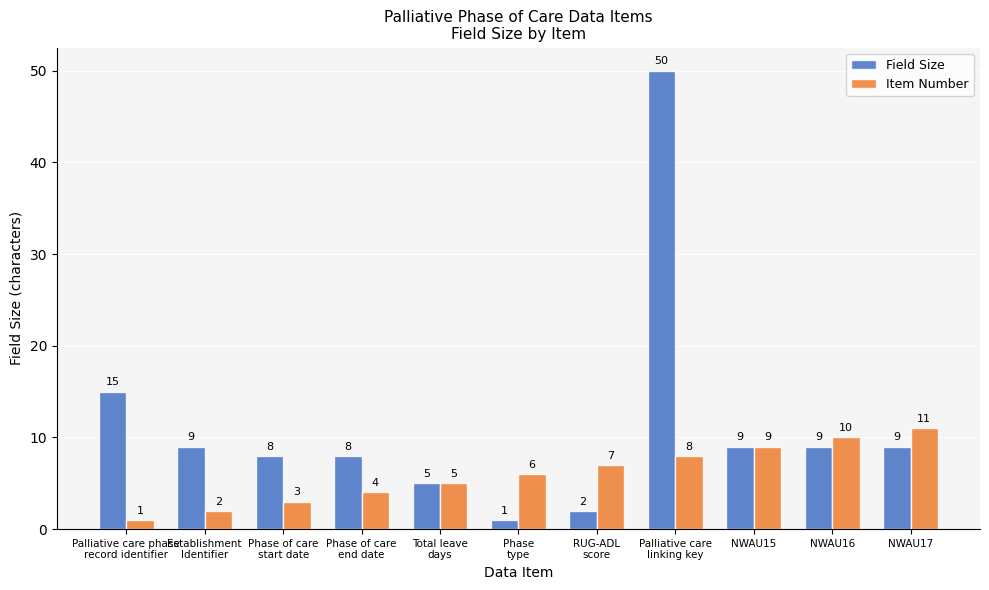

What is the lowest value of the Item Number series?

1